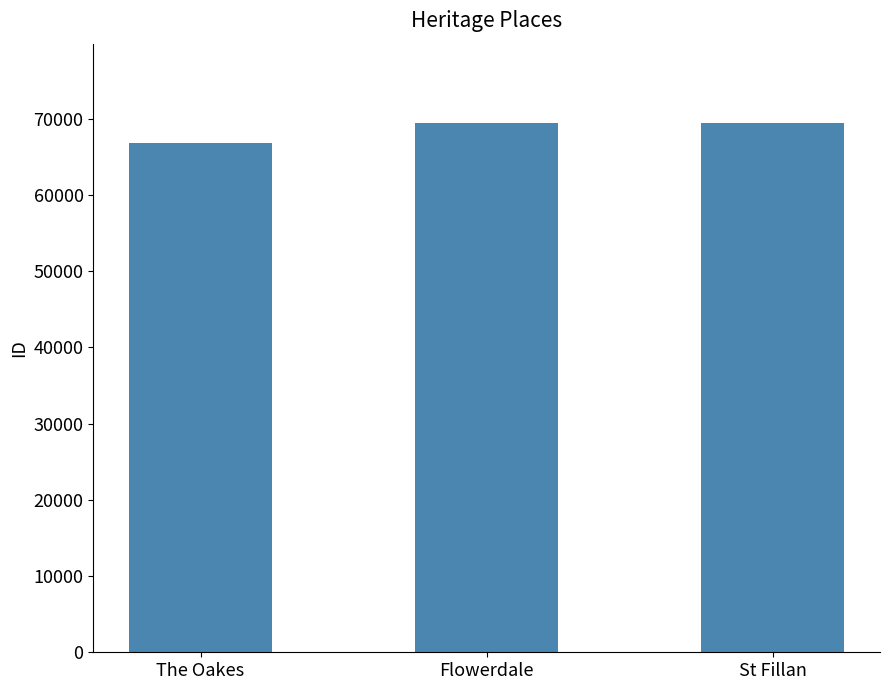

True or false: the data shows 25801 at The Oakes.

False